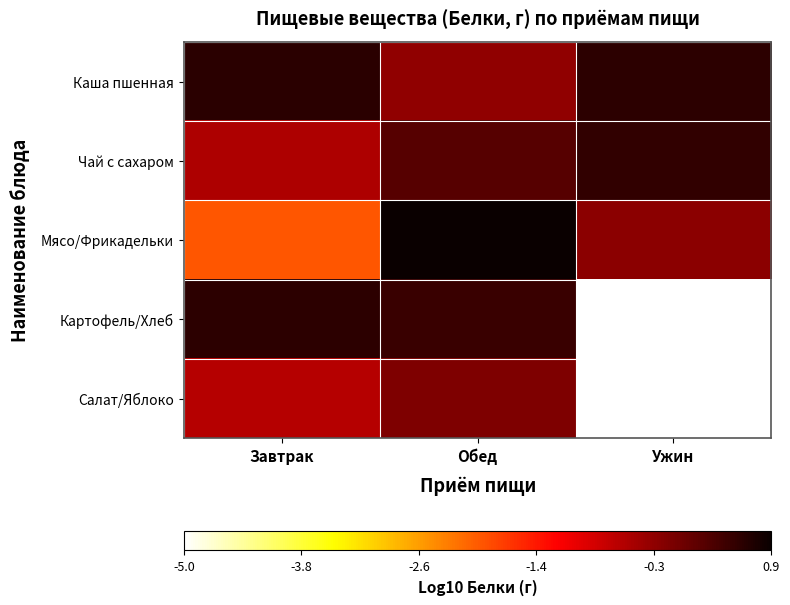

Reading left to right, list all the values displayed in this chart.

Каша пшенная: Завтрак=0.6	Обед=-0.3	Ужин=0.6
Чай с сахаром: Завтрак=-0.5	Обед=0.2	Ужин=0.6
Мясо/Фрикадельки: Завтрак=-2.0	Обед=0.9	Ужин=-0.2
Картофель/Хлеб: Завтрак=0.6	Обед=0.5	Ужин=-5.0
Салат/Яблоко: Завтрак=-0.6	Обед=-0.1	Ужин=-5.0